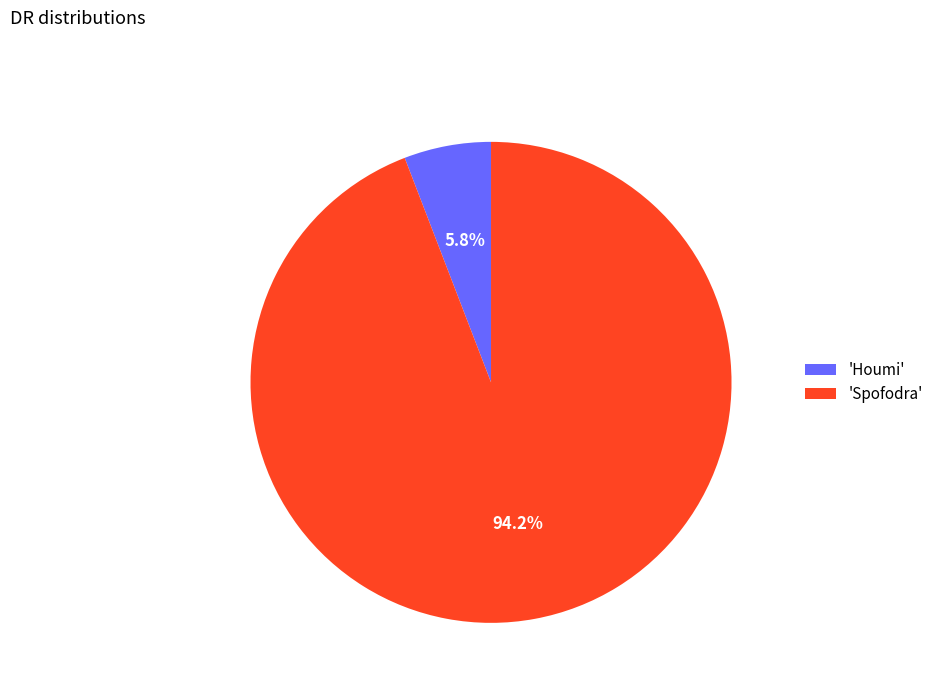

Which slice represents more than half of the pie?

'Spofodra'